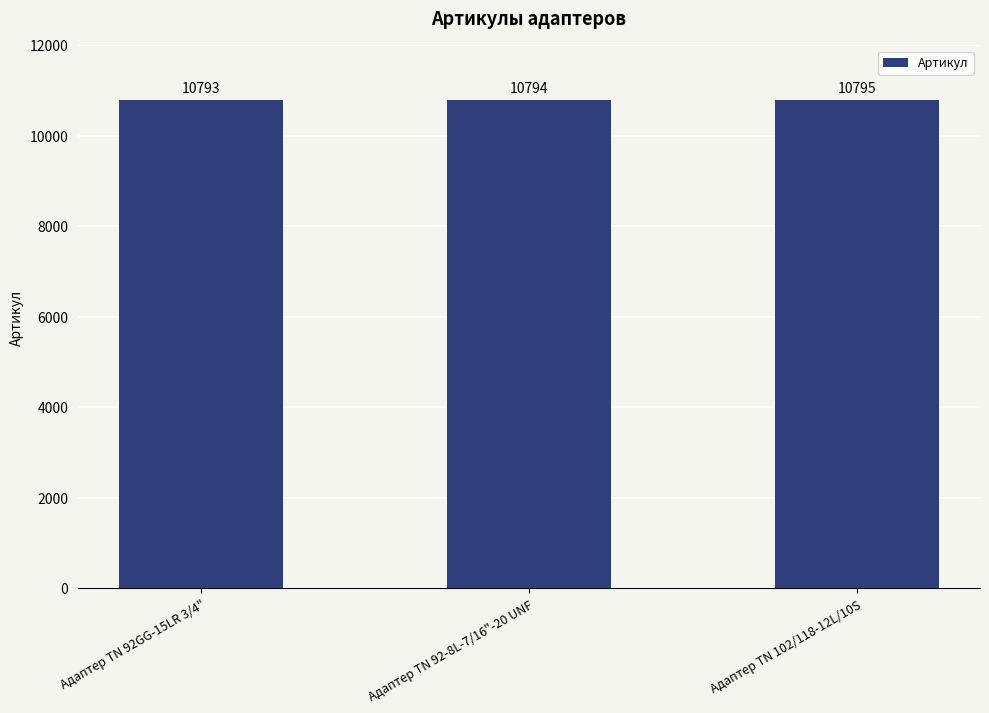

Count the number of categories in the chart.

3